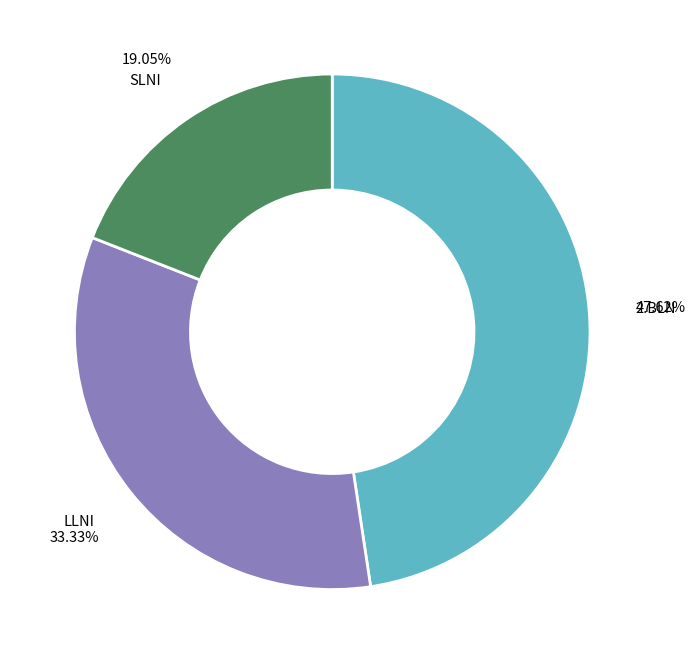

Is there any slice that represents more than half of the pie?

No